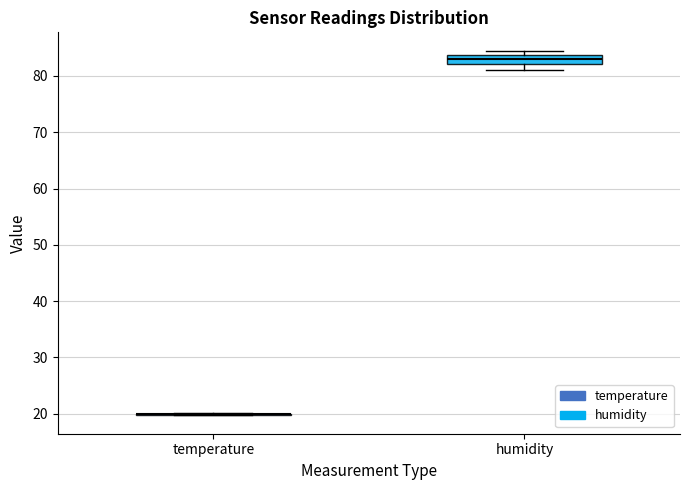

Which box is the tallest, from its lower edge to its upper edge?

humidity